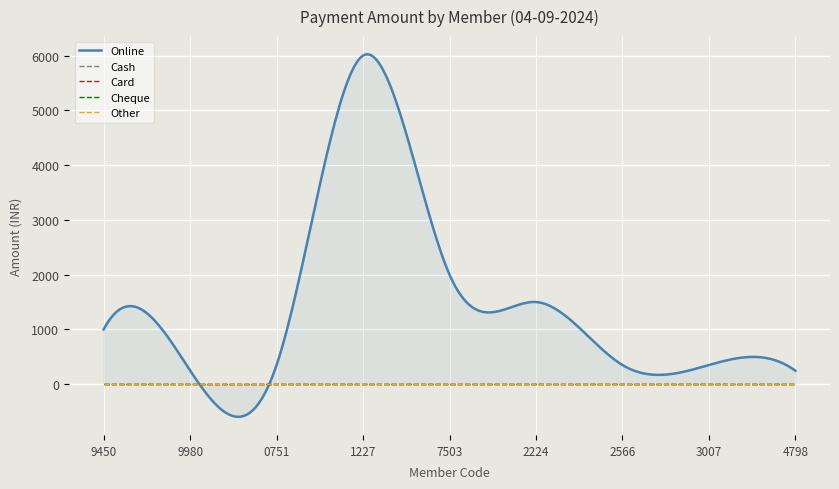

True or false: Other has more than 1 interior local peaks.

False